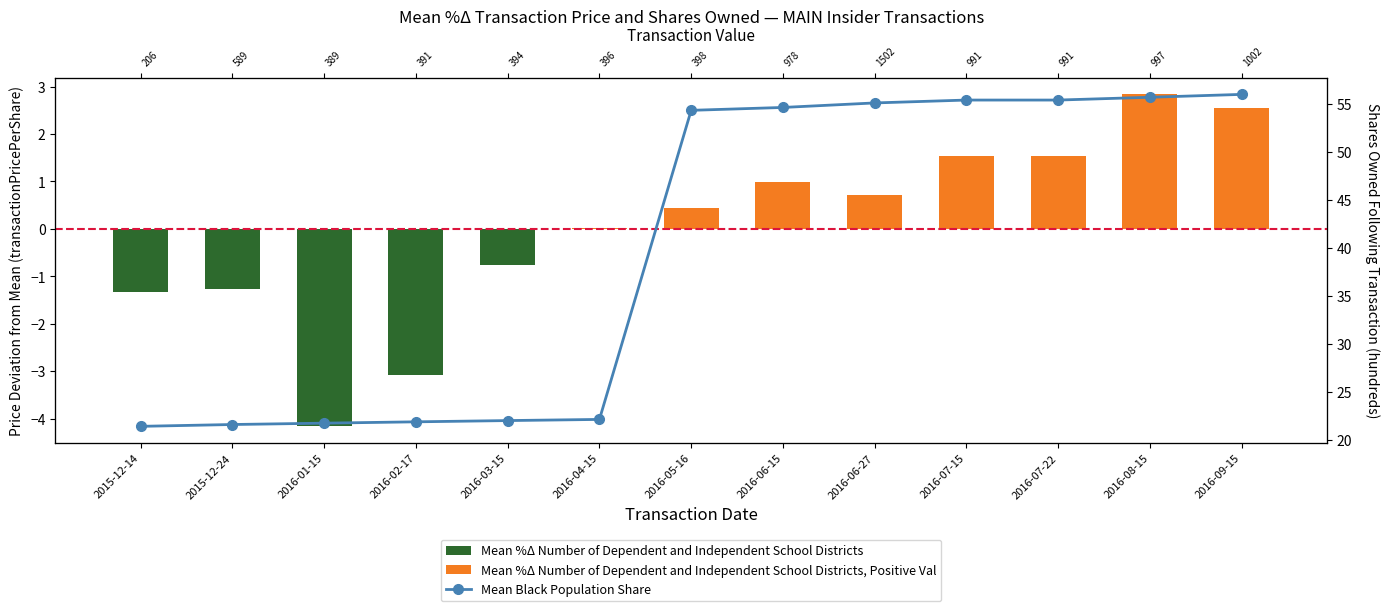

At which category is the sum across all series the highest?

2016-09-15